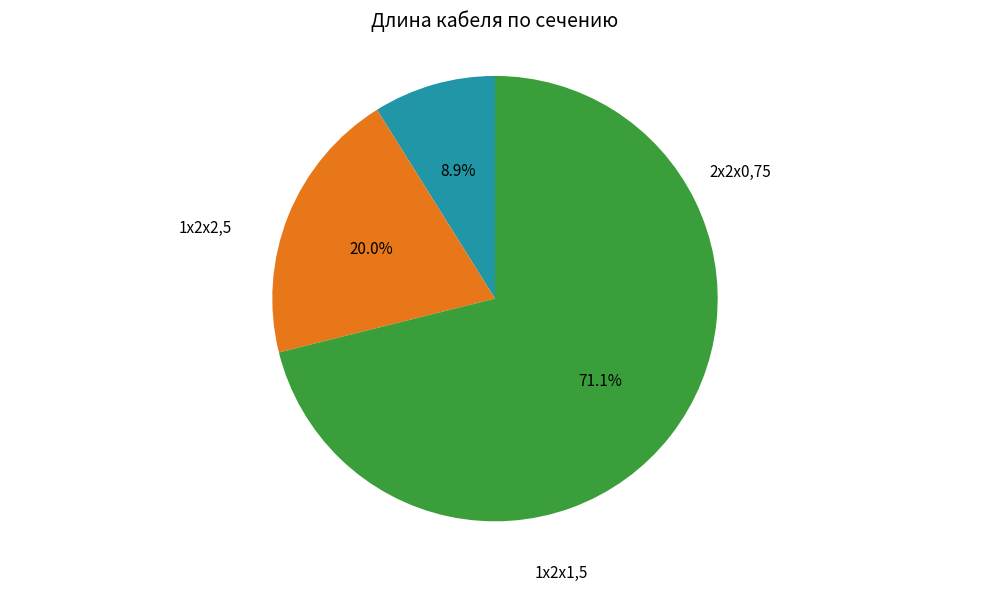

Does any single category account for the majority?

Yes